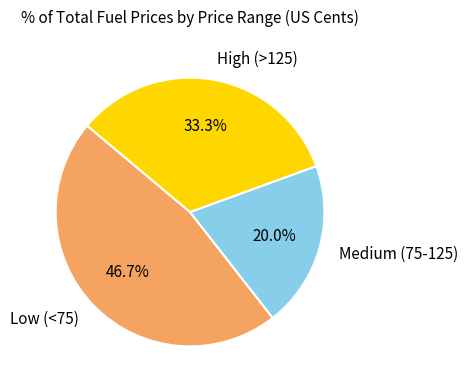

Which slice is the largest?

Low (<75)